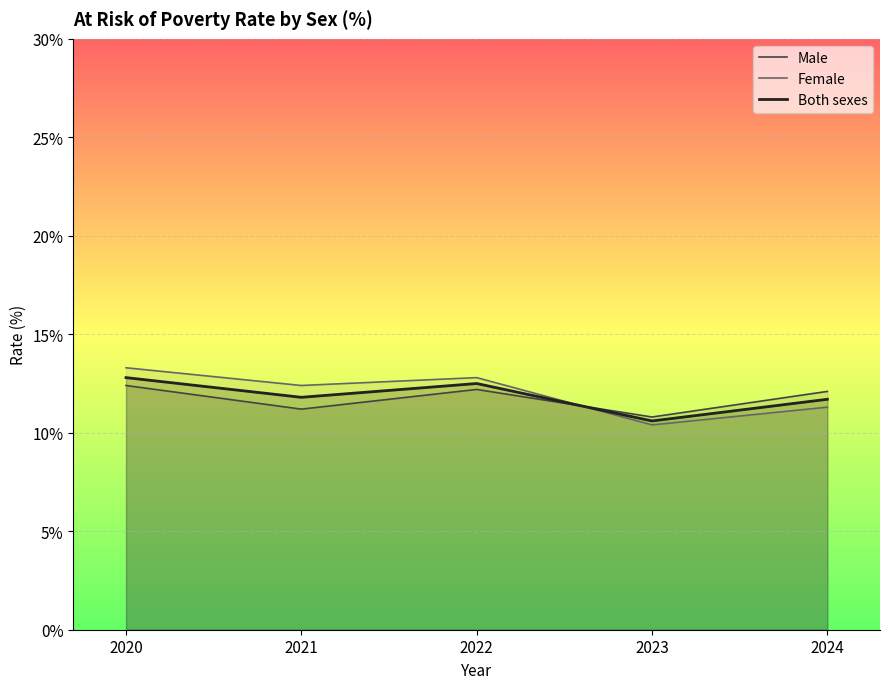

At which category does the chart reach its minimum across all series?

2023